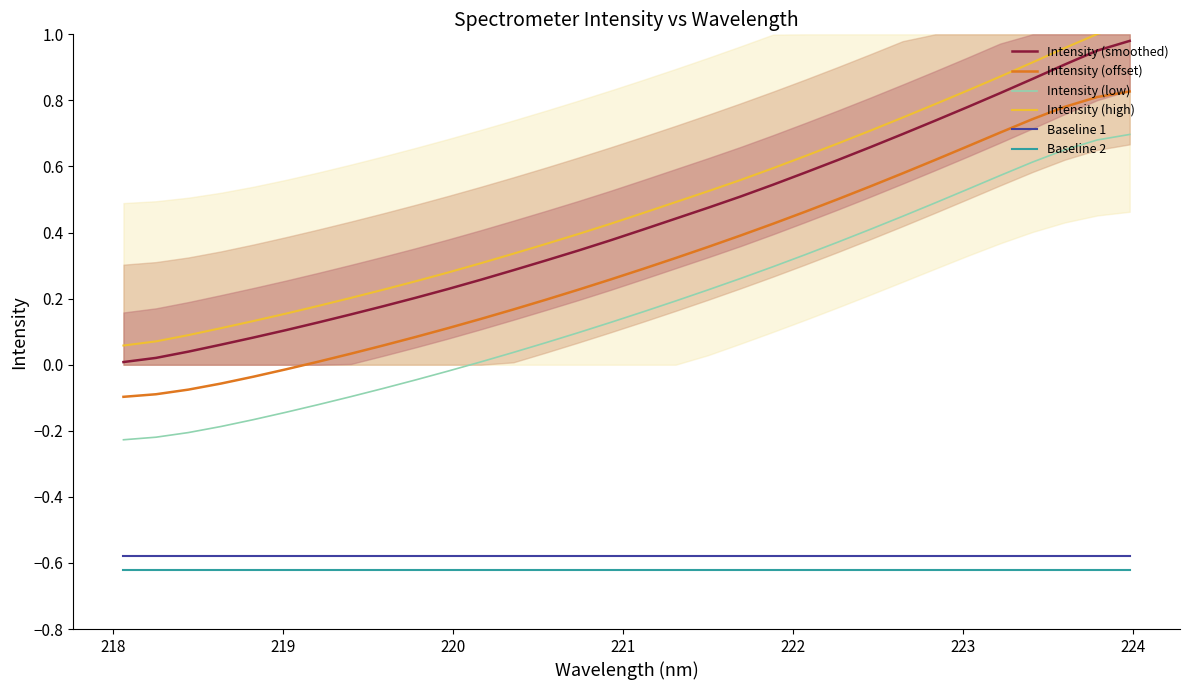

How many values in Intensity (low) are below zero?

11